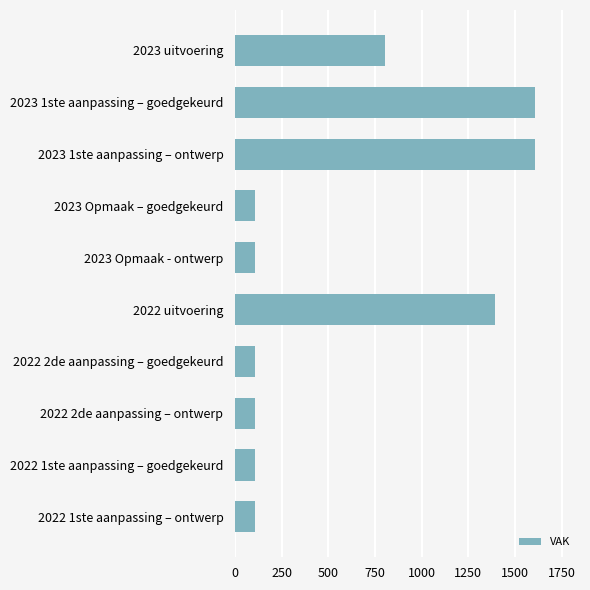

Reading top to bottom, list all the values displayed in this chart.

2023 uitvoering=802	2023 1ste aanpassing – goedgekeurd=1607	2023 1ste aanpassing – ontwerp=1607	2023 Opmaak – goedgekeurd=107	2023 Opmaak - ontwerp=107	2022 uitvoering=1392	2022 2de aanpassing – goedgekeurd=107	2022 2de aanpassing – ontwerp=107	2022 1ste aanpassing – goedgekeurd=107	2022 1ste aanpassing – ontwerp=107